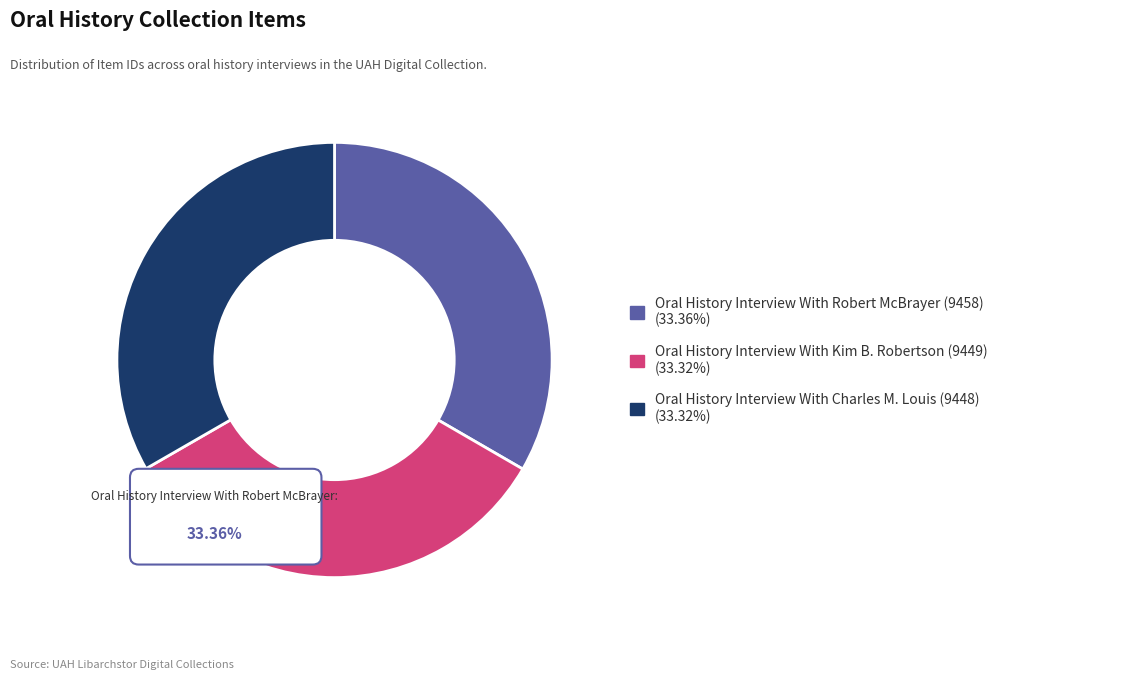

Between Oral History Interview With Charles M. Louis (9448) and Oral History Interview With Kim B. Robertson (9449), which is larger?

Oral History Interview With Kim B. Robertson (9449)